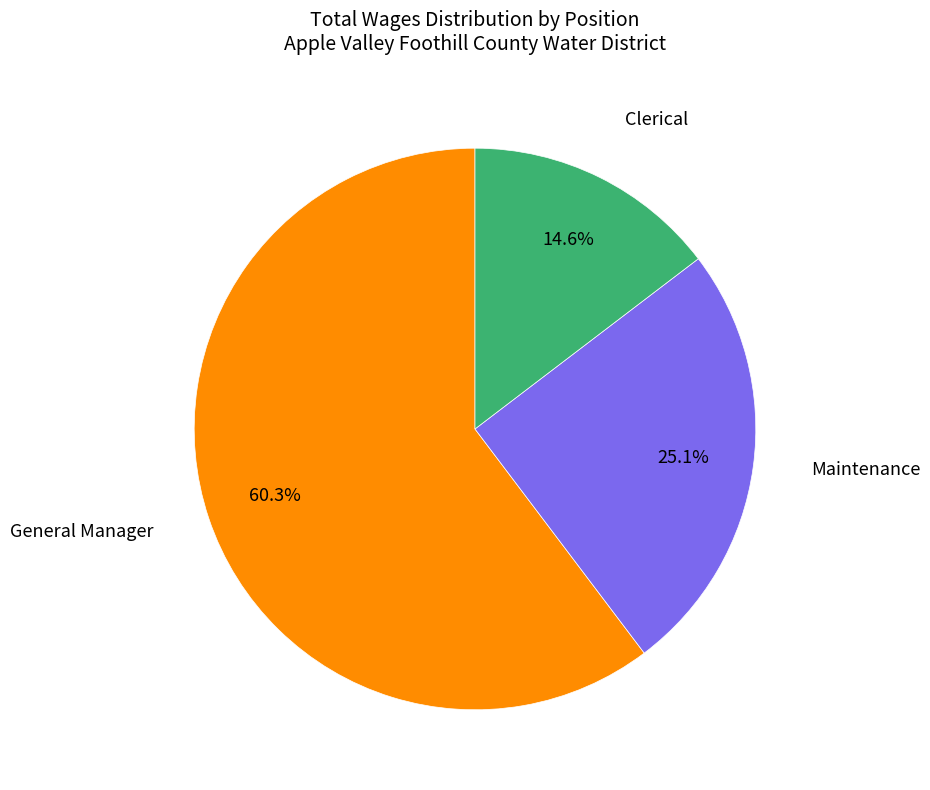

To the nearest percent, what is the average slice percentage?

33%